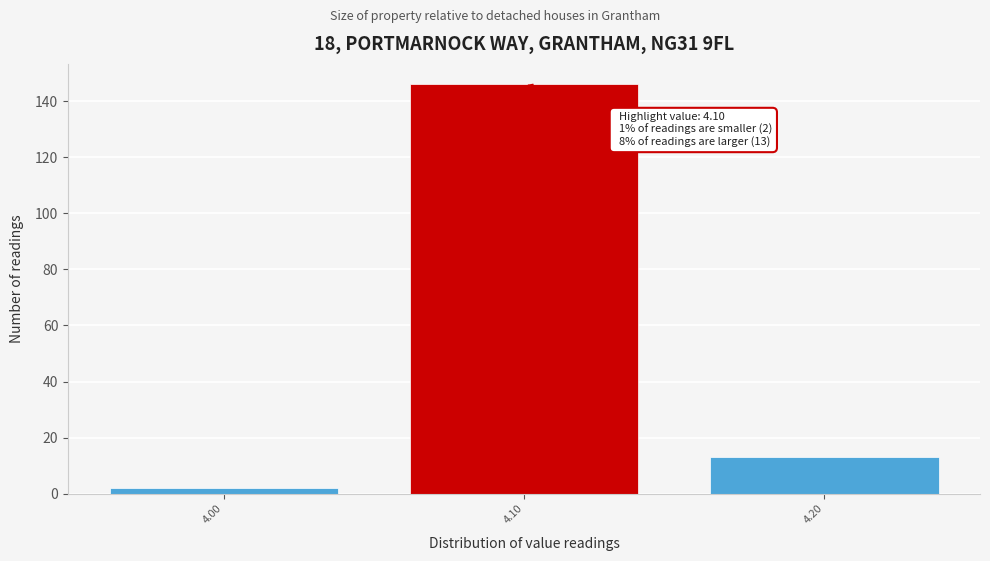

Over which range of the x-axis is the bar tallest?

4.05 to 4.15